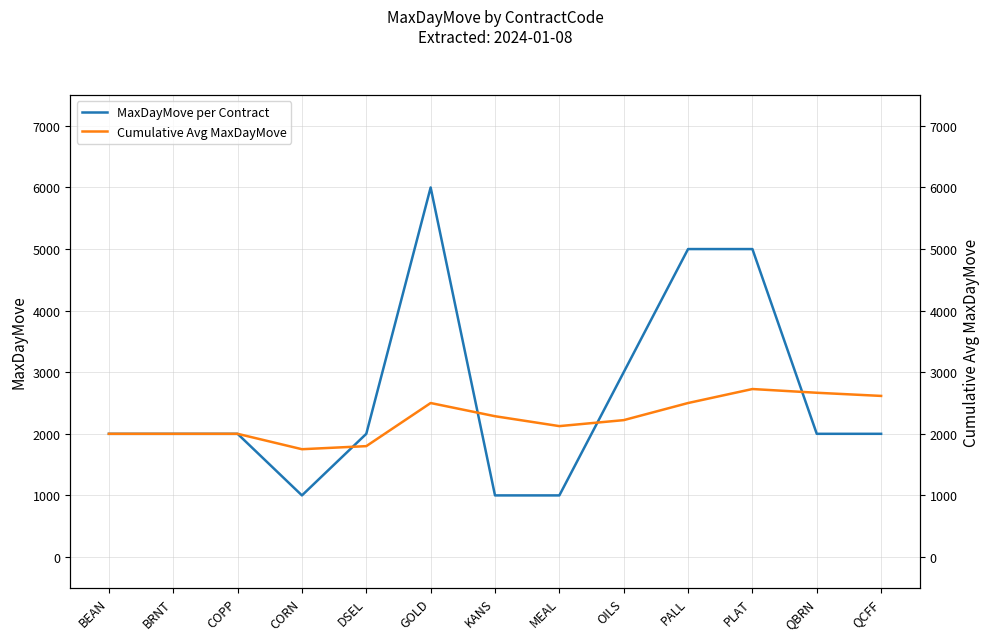

What are all the series names shown in the legend?

MaxDayMove per Contract, Cumulative Avg MaxDayMove